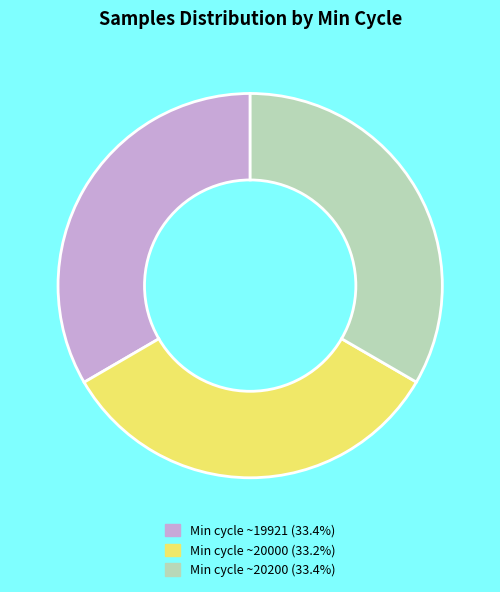

Is there a majority slice in this chart?

No